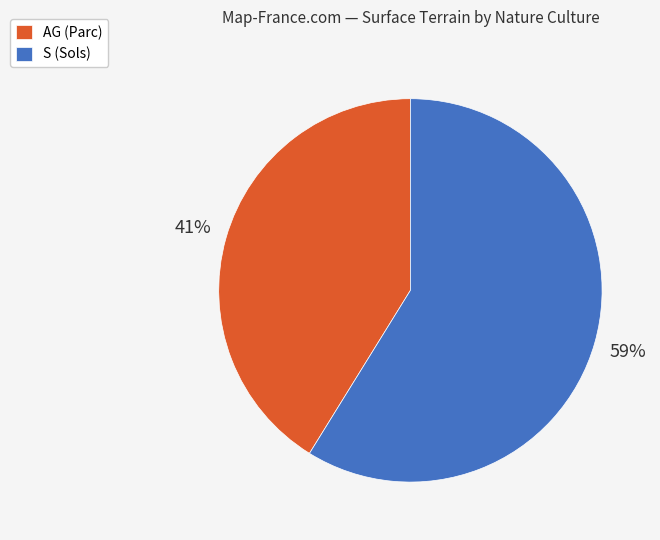

Rank the categories by value from highest to lowest.

S (Sols), AG (Parc)